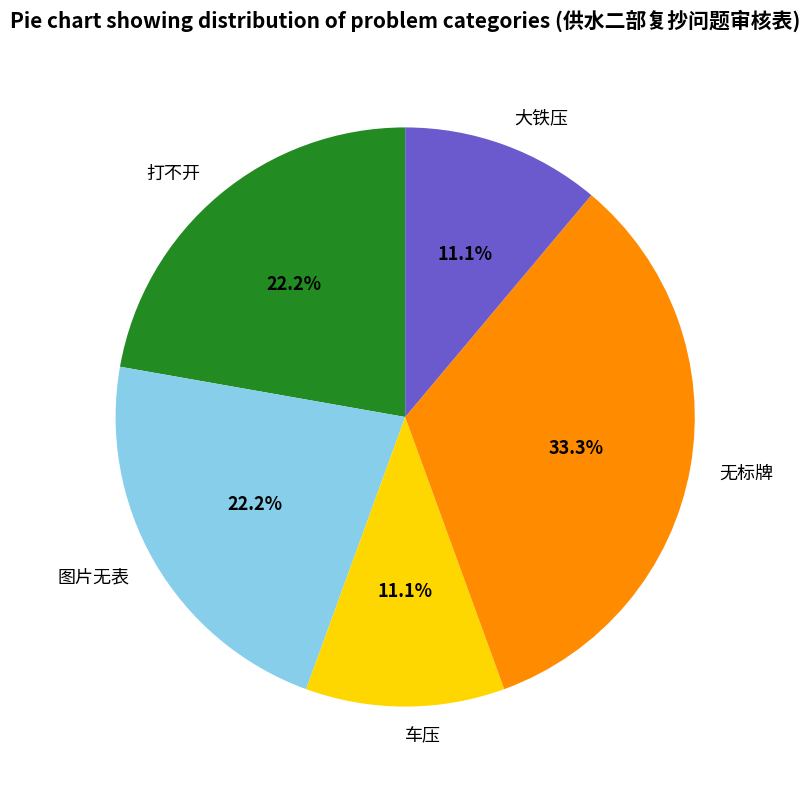

Which slice is the largest?

无标牌